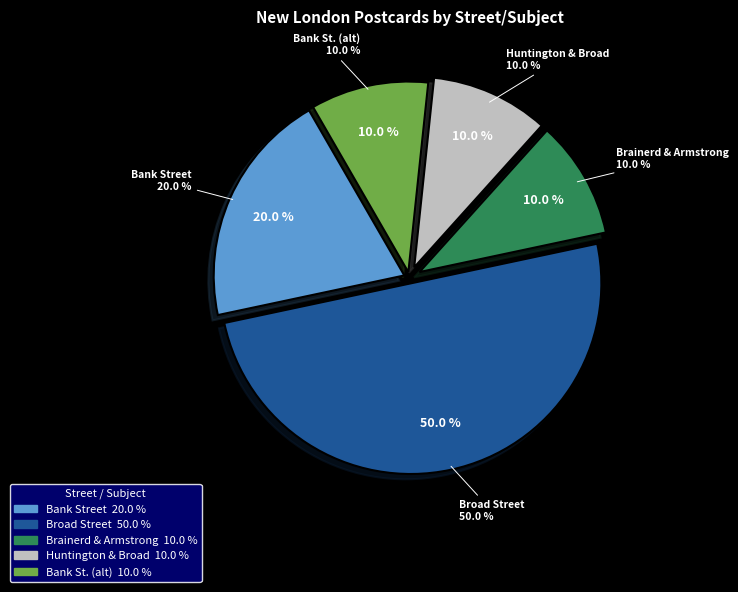

To the nearest percent, what percentage of the pie is Bank Street?

20%